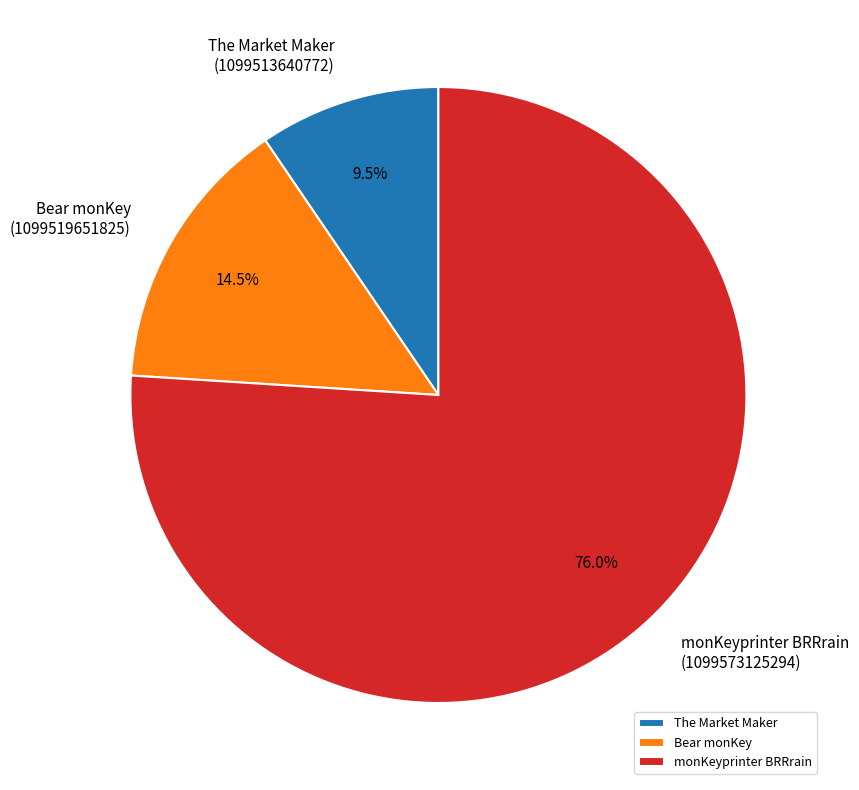

Rank the categories by value from lowest to highest.

The Market Maker, Bear monKey, monKeyprinter BRRrain